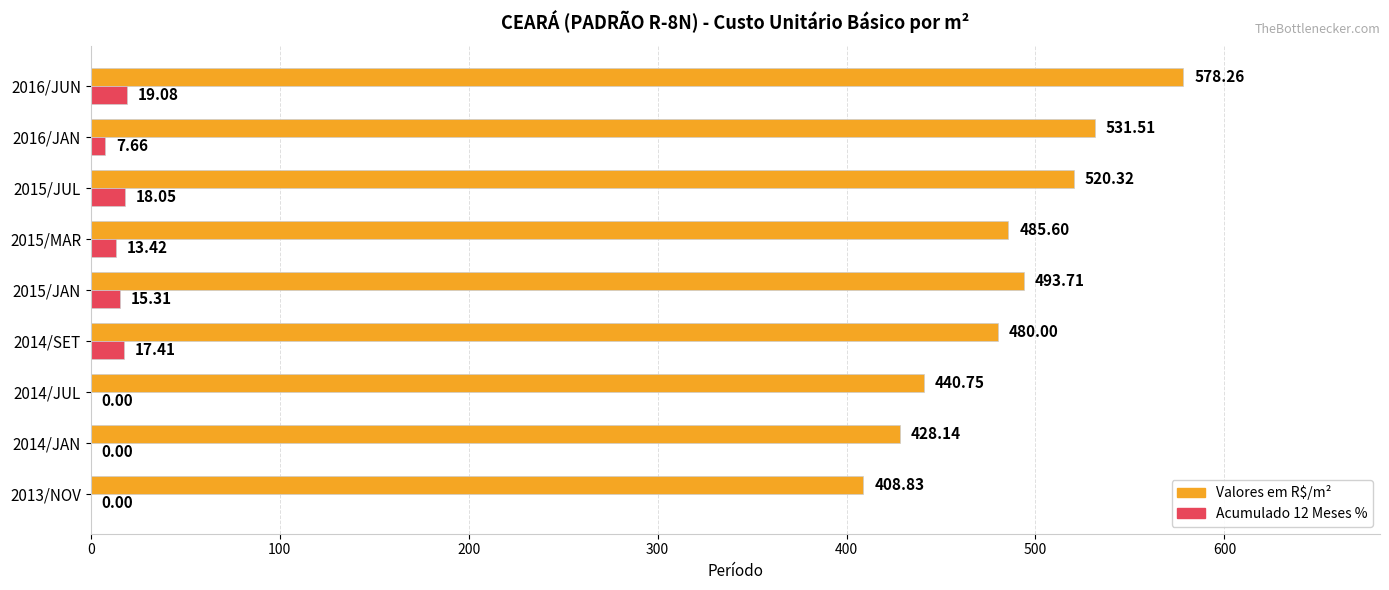

How many data points does each series have?

9